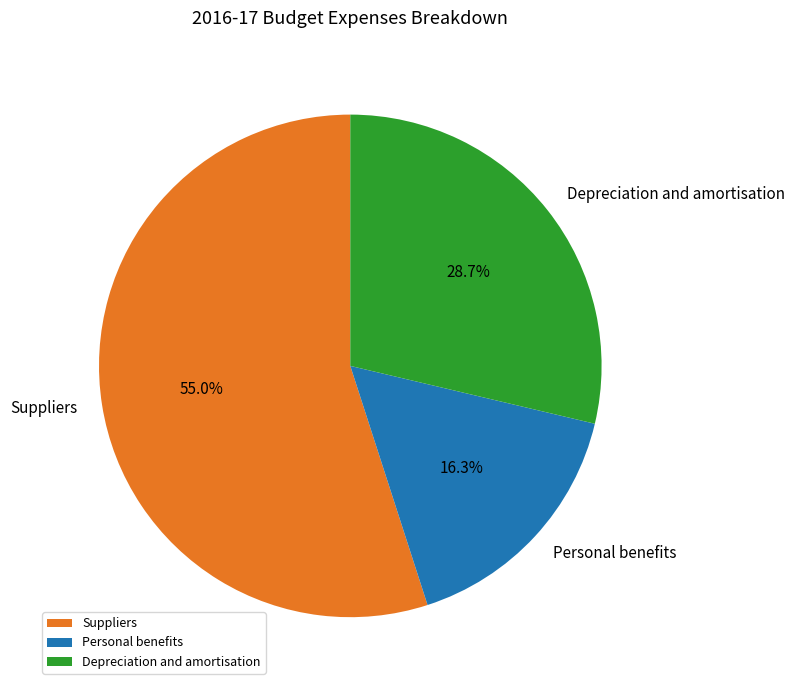

Does any single category account for the majority?

Yes